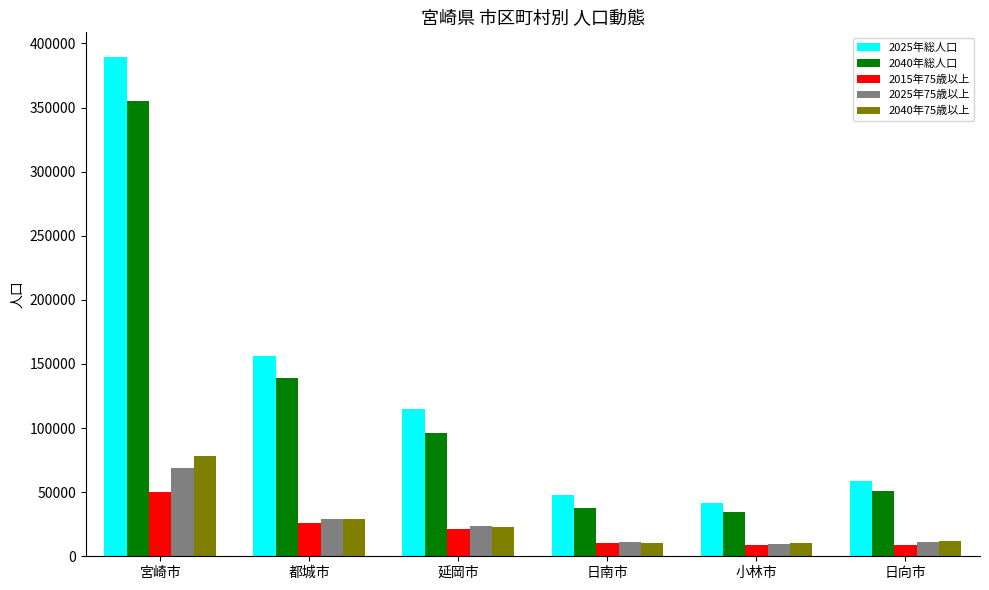

What is the difference between the highest and lowest values at 日南市?

37278